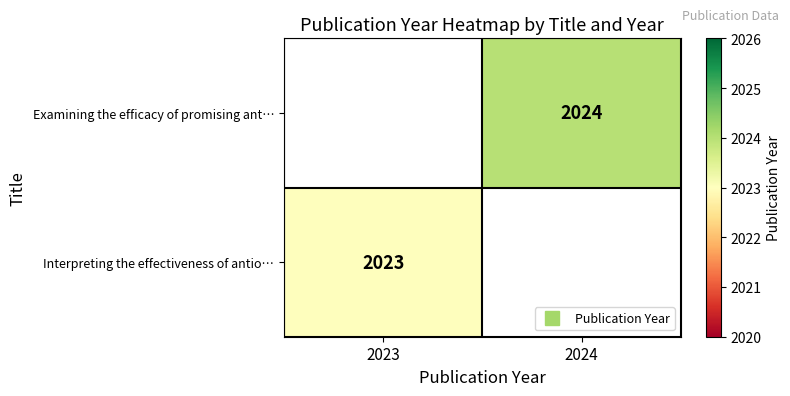

What is the highest value of the Interpreting the effectiveness of antio… series?

2023.0